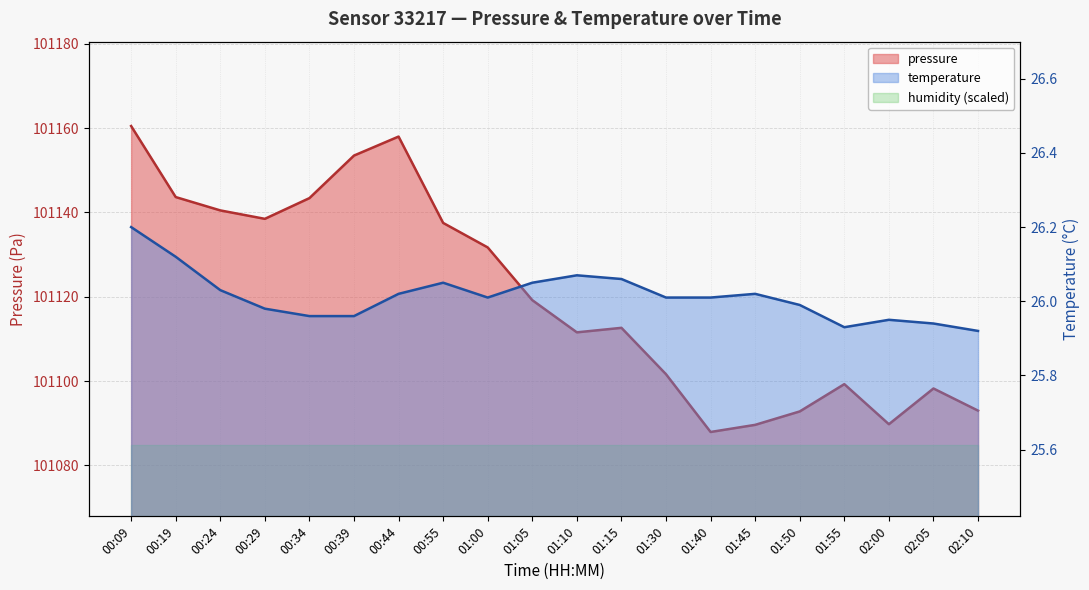

The value of temperature at 02:05 is 36.3. True or false?

False